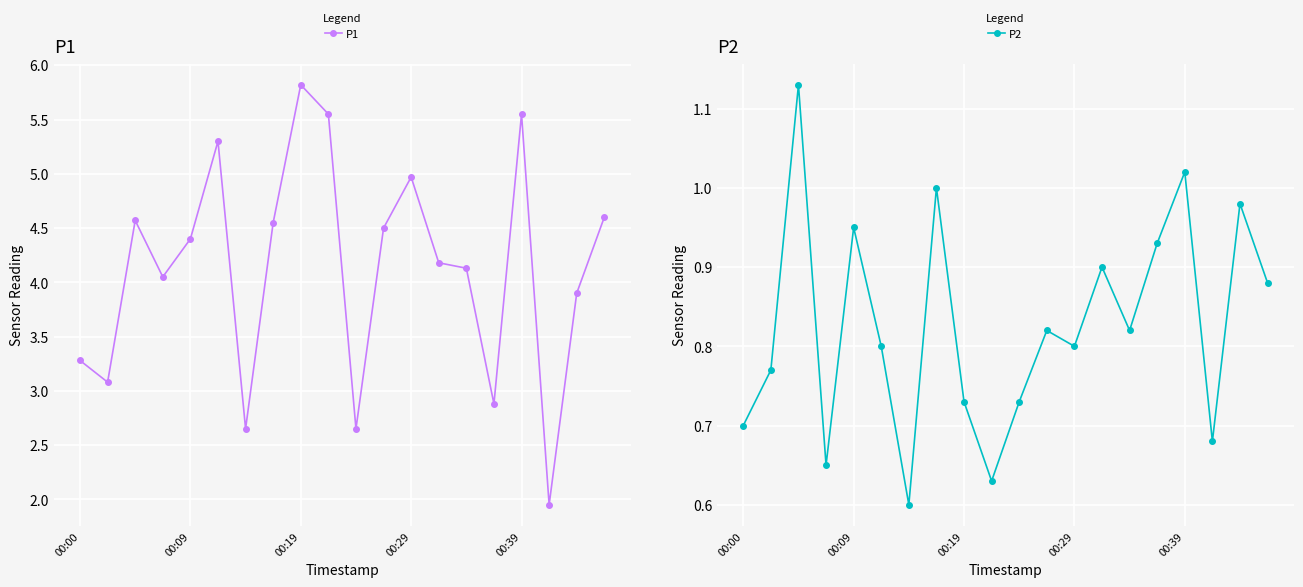

What are all the series names shown in the legend?

P1, P2